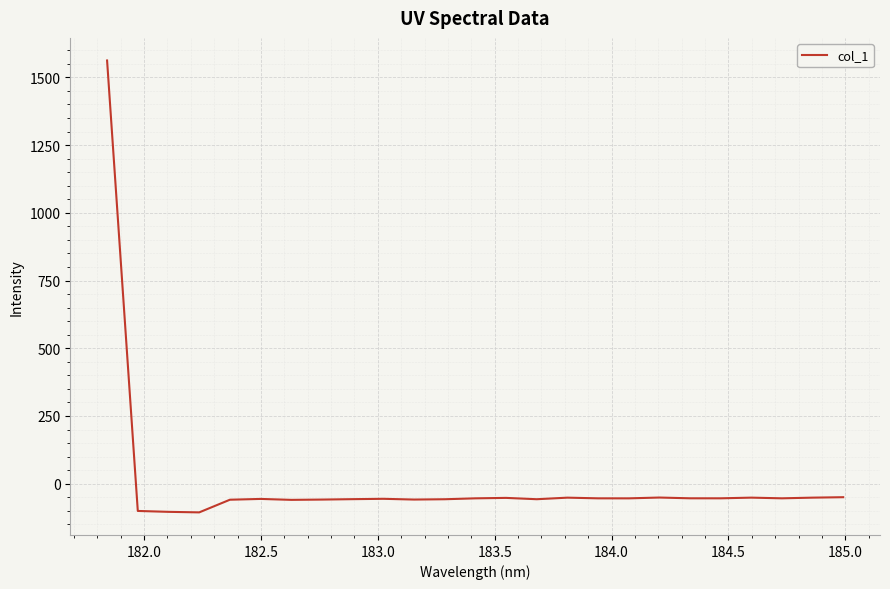

Does the chart have visible grid lines?

Yes